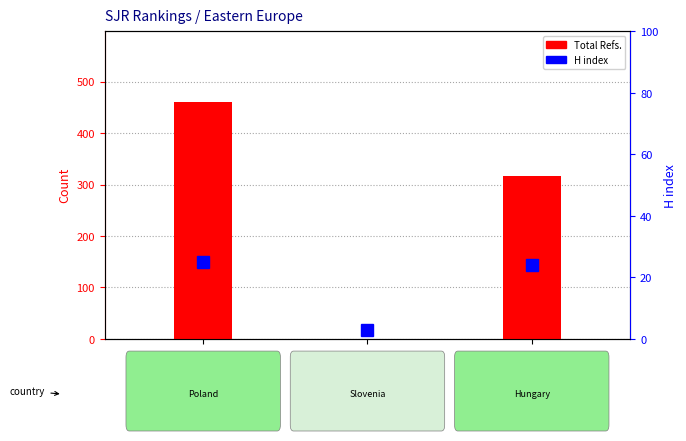

Is the value of H index at Archives of … greater than the value of Total Refs. at Bioinspired …?

Yes